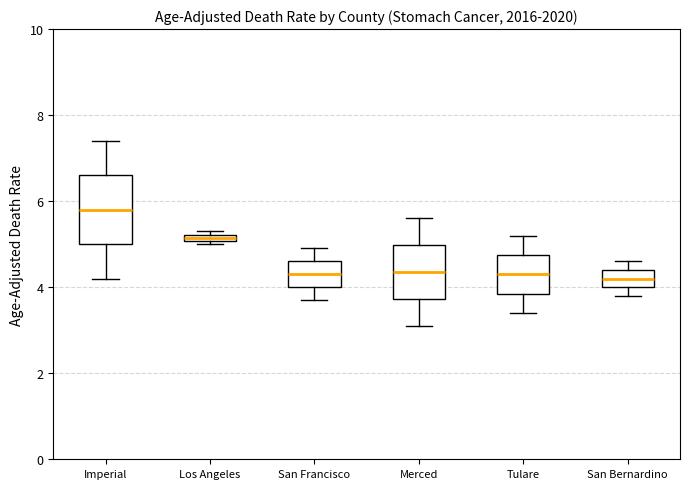

Where is the lower edge of the box for San Bernardino on the y-axis? The values are not printed on the chart, so give them approximately, as read against the axis.

4.0